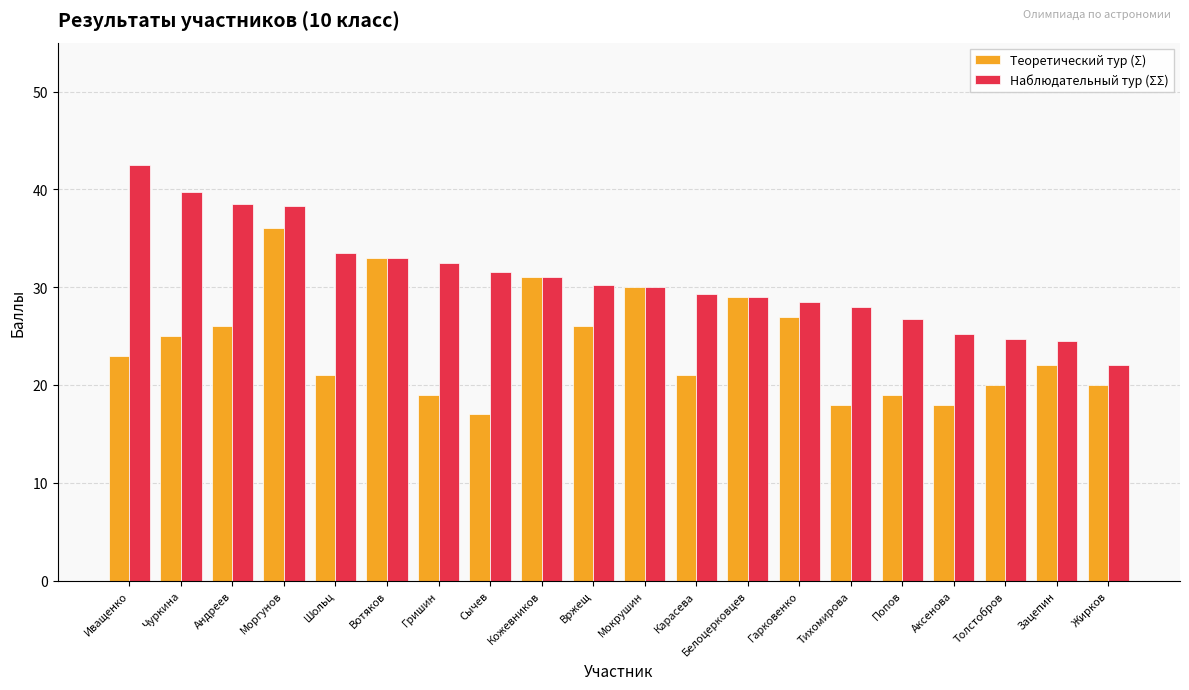

At how many categories does at least one series exceed 34?

4